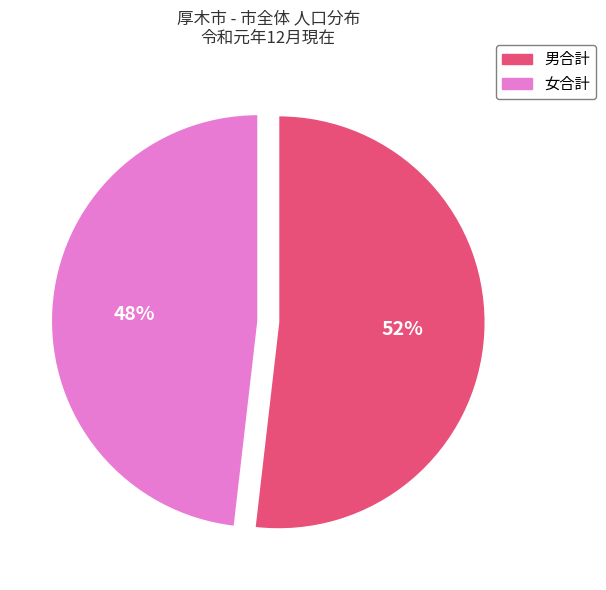

To the nearest percent, what is the difference between the largest and smallest slice percentages?

4%